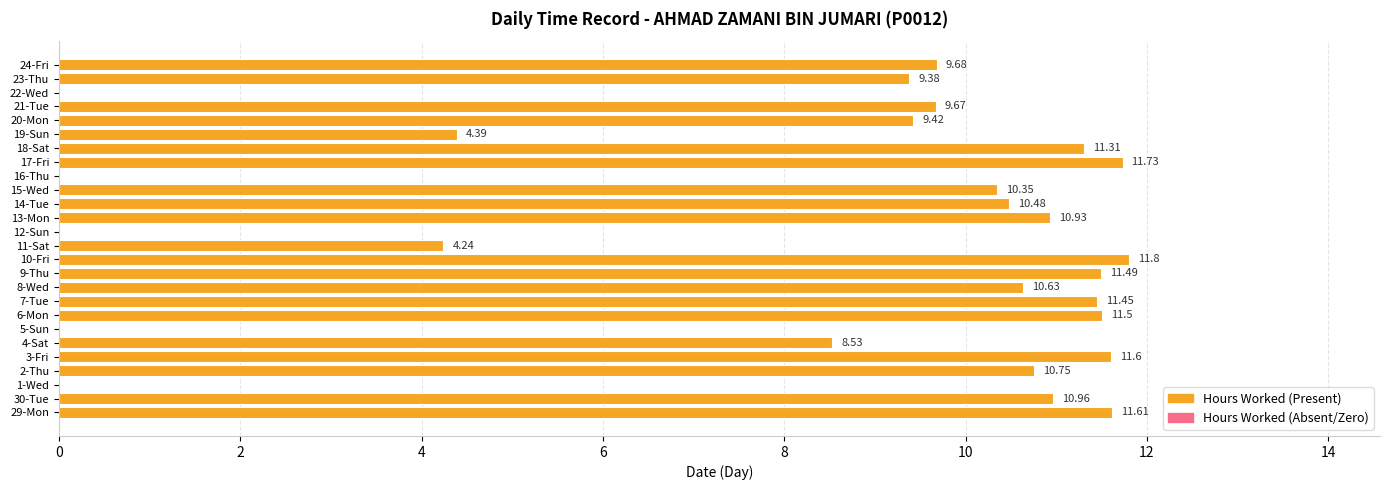

Approximately how many times larger is the value at 23-Thu compared to 19-Sun?

2.1